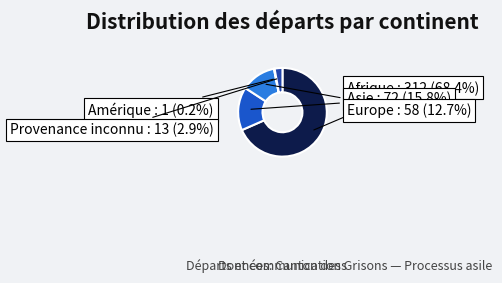

Which category has the biggest portion of the pie?

Afrique